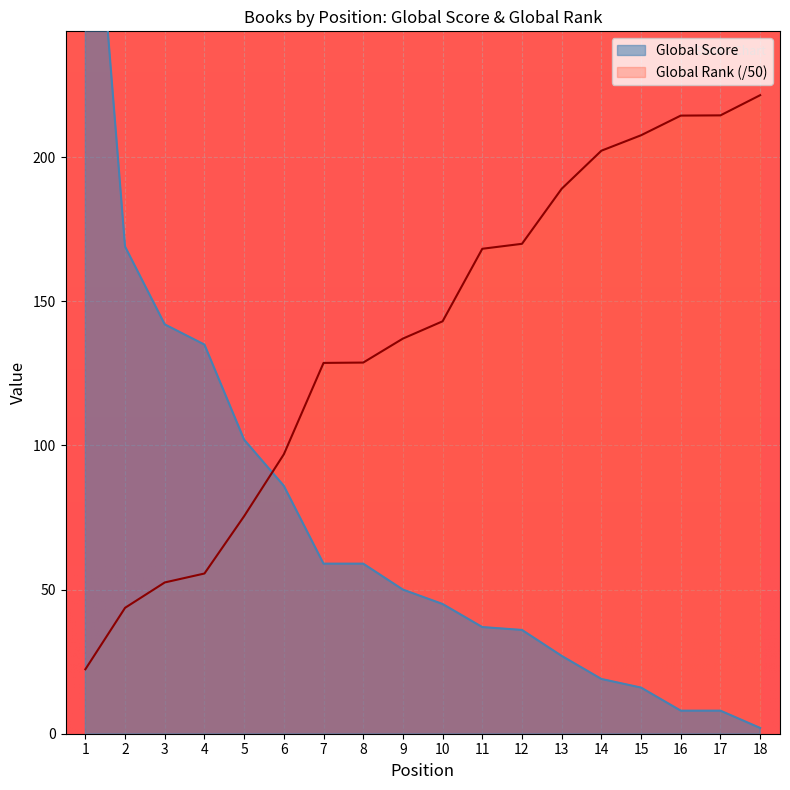

Rank the series by their maximum value, from highest to lowest.

Global Score, Global Rank (scaled)